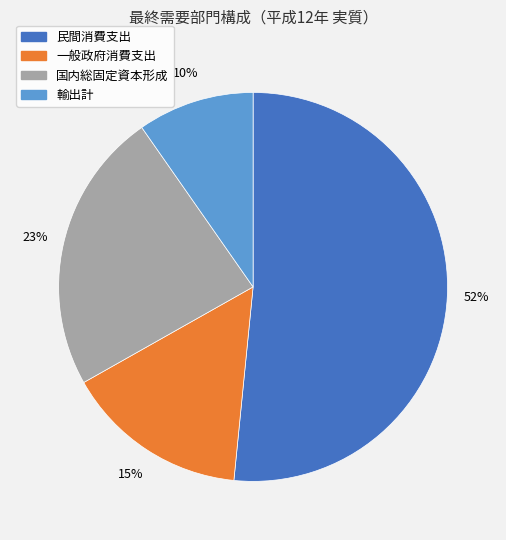

To the nearest percent, what is the difference between the largest and smallest slice percentages?

42%